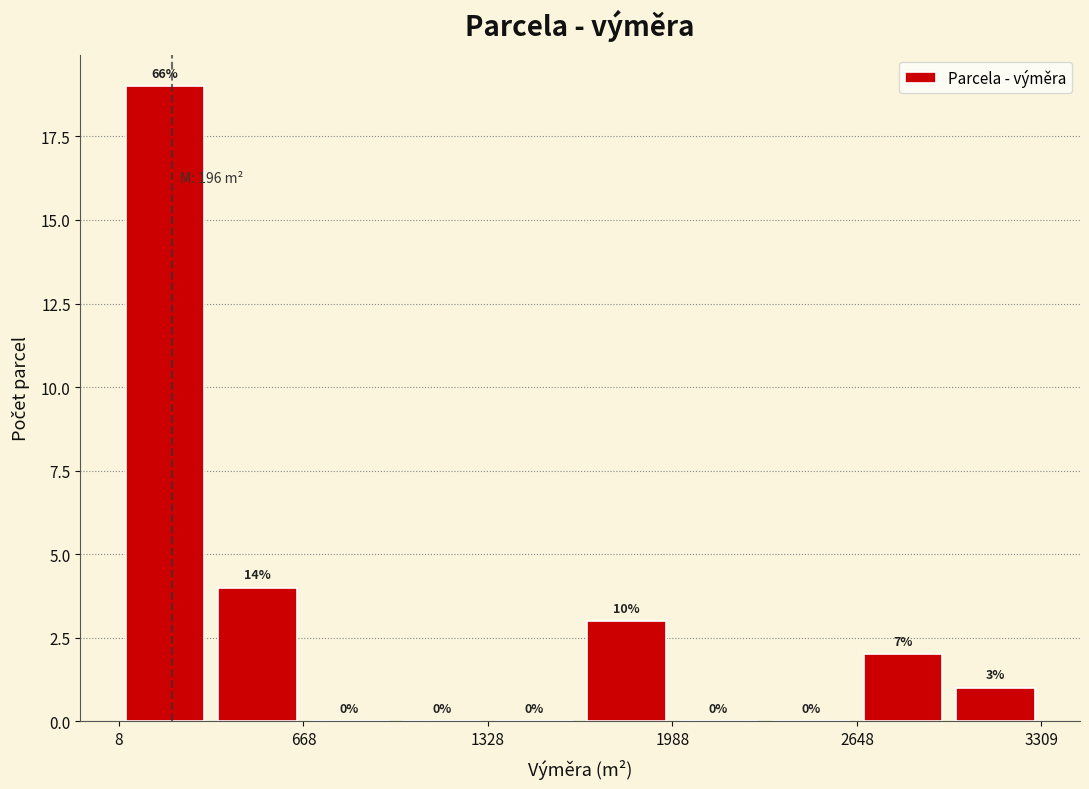

Read against the x-axis, roughly where is the centre of the tallest bar?

200